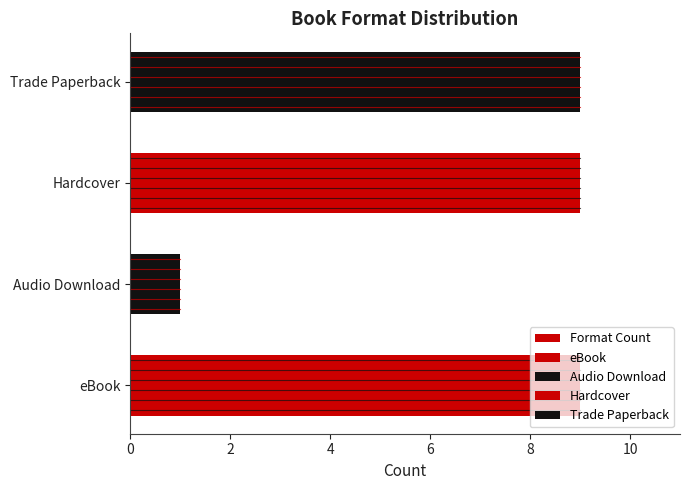

The chart shows a value of 9 at Hardcover. True or false?

True